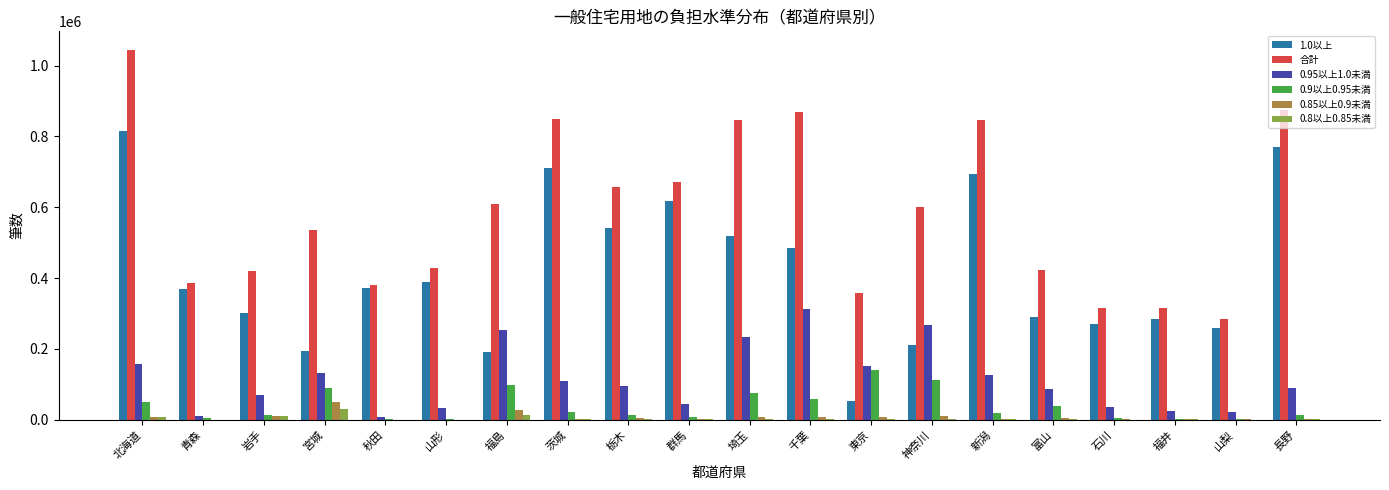

Which series changed the most between 北海道 and 栃木?

合計